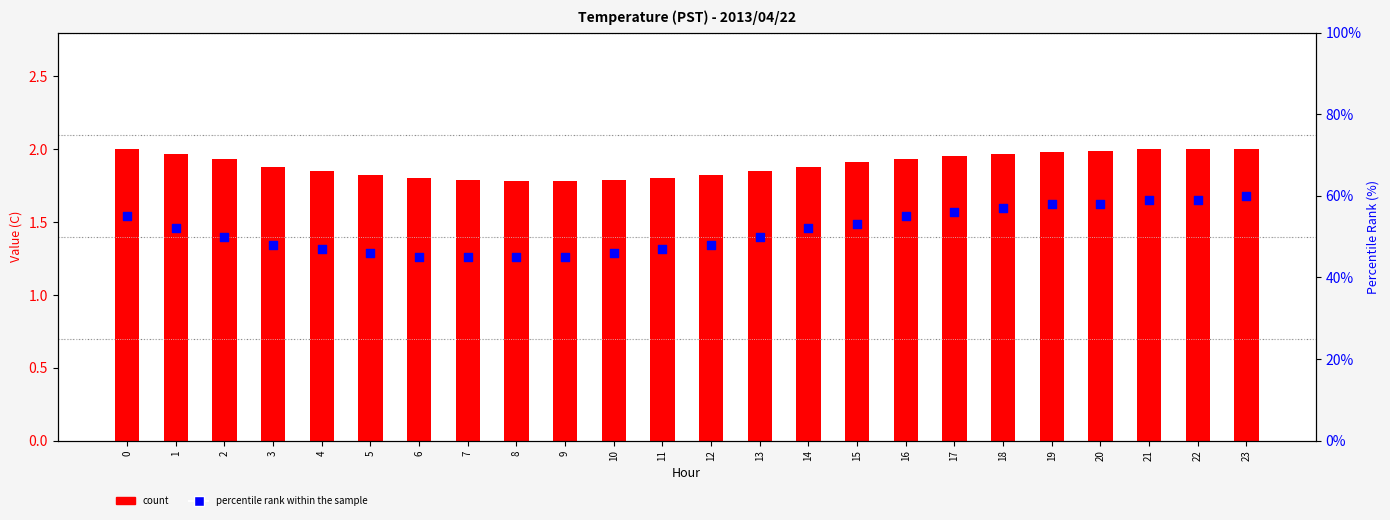

Which series contains the lowest Y value?

count